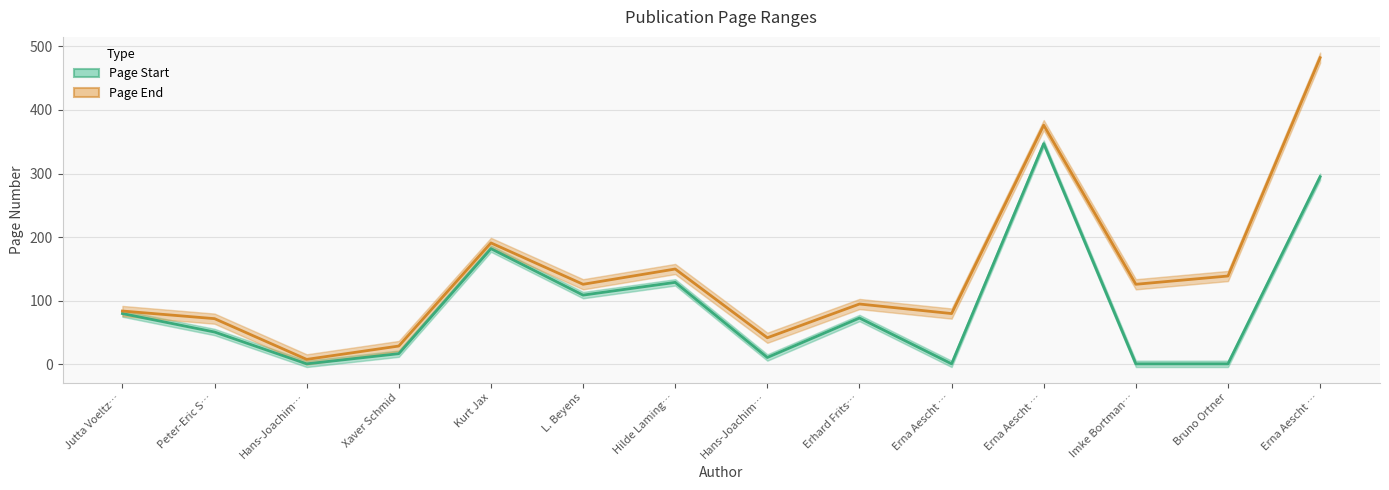

Reading right to left, extract all data points from this chart.

Page Start: Erna Aescht …=295	Bruno Ortner=1	Imke Bortman…=1	Erna Aescht …=347	Erna Aescht …=1	Erhard Frits…=73	Hans-Joachim…=11	Hilde Laming…=129	L. Beyens=109	Kurt Jax=182	Xaver Schmid=17	Hans-Joachim…=1	Peter-Eric S…=51	Jutta Voeltz…=80
Page End: Erna Aescht …=482	Bruno Ortner=139	Imke Bortman…=126	Erna Aescht …=376	Erna Aescht …=80	Erhard Frits…=95	Hans-Joachim…=42	Hilde Laming…=150	L. Beyens=126	Kurt Jax=191	Xaver Schmid=29	Hans-Joachim…=8	Peter-Eric S…=72	Jutta Voeltz…=84